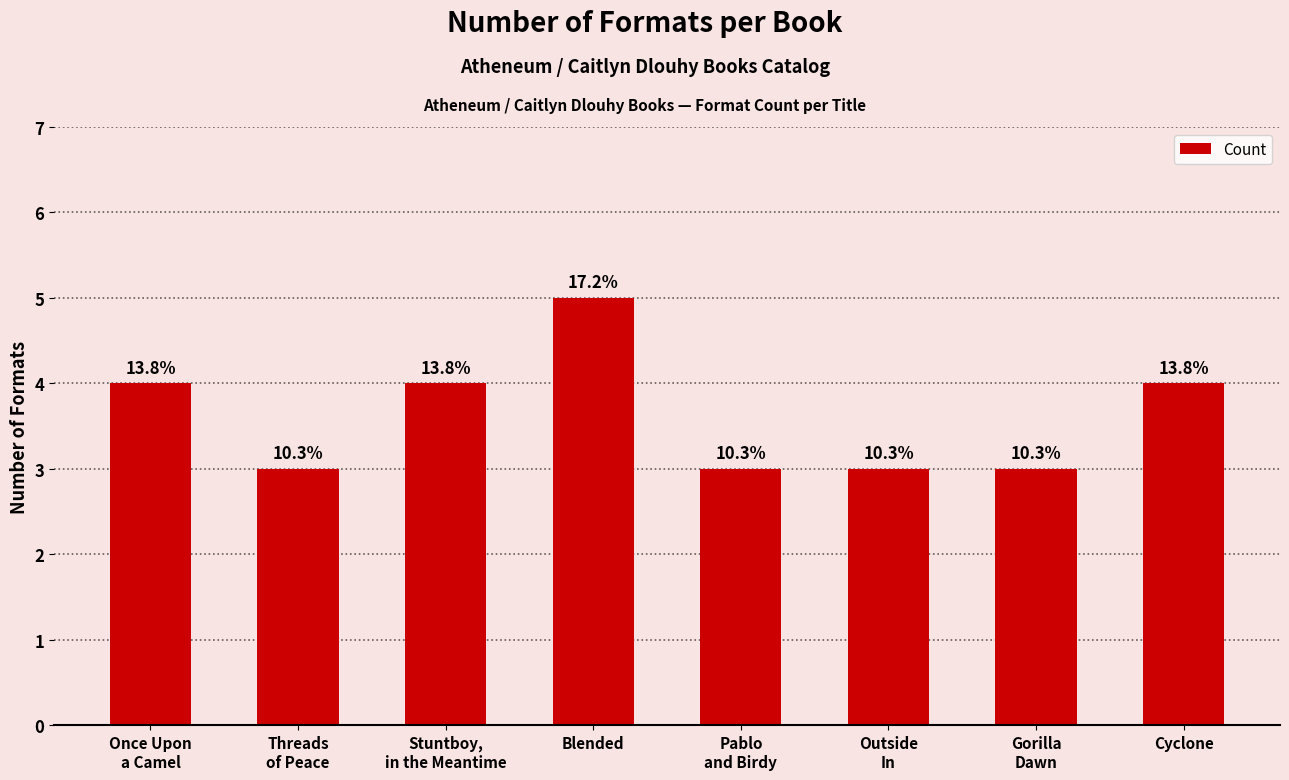

Does the chart contain any negative values?

No